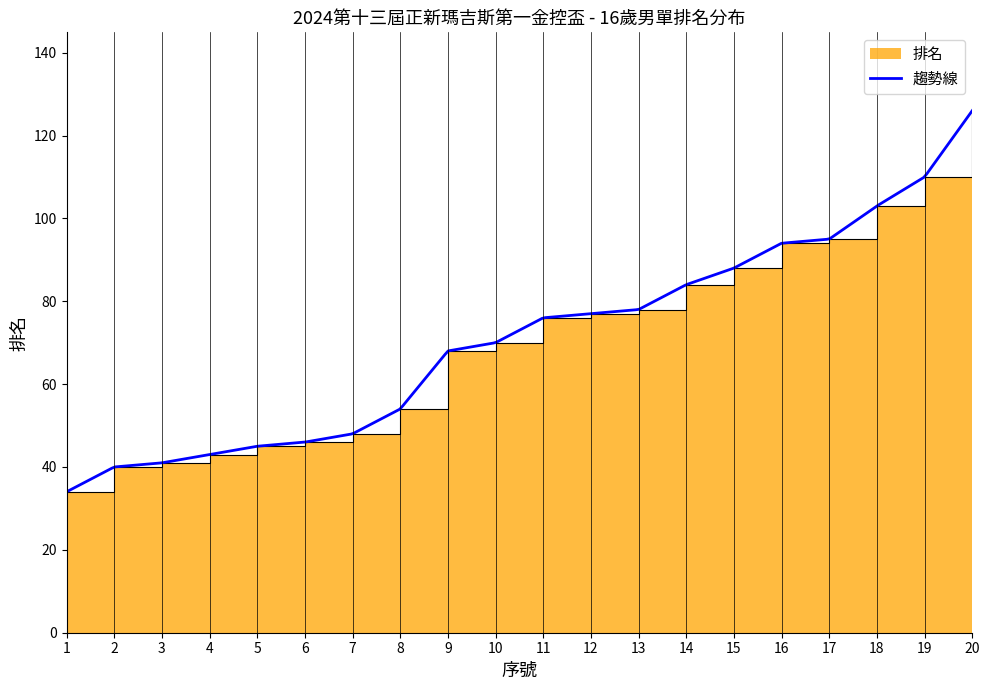

What is the sum of the values at 11 and 7?

124